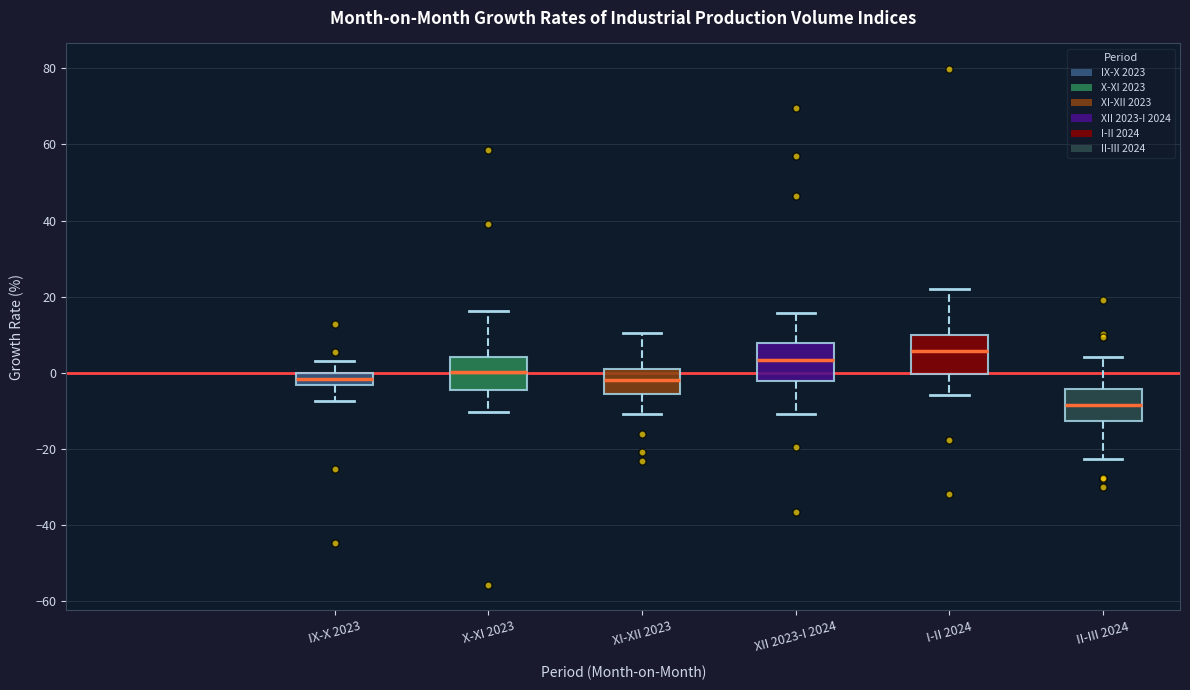

Which box's median line is the lowest?

II-III 2024